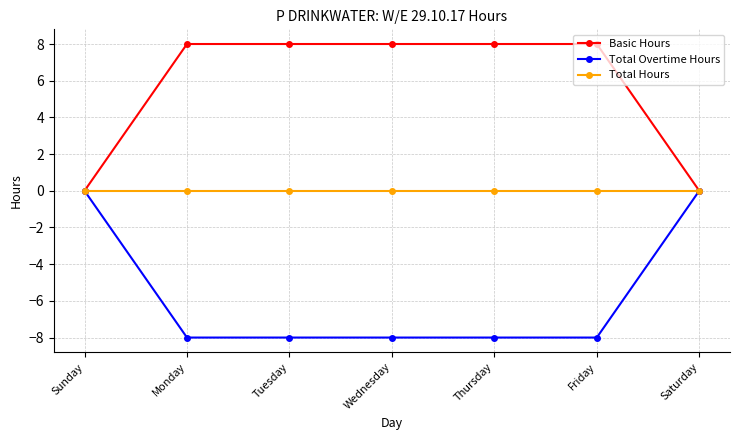

True or false: Basic Hours has a value of 12 at Tuesday.

False